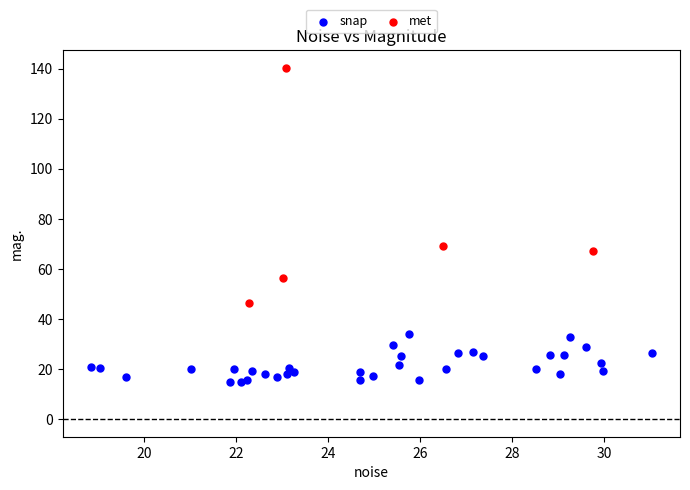

Which series contains the highest Y value?

met